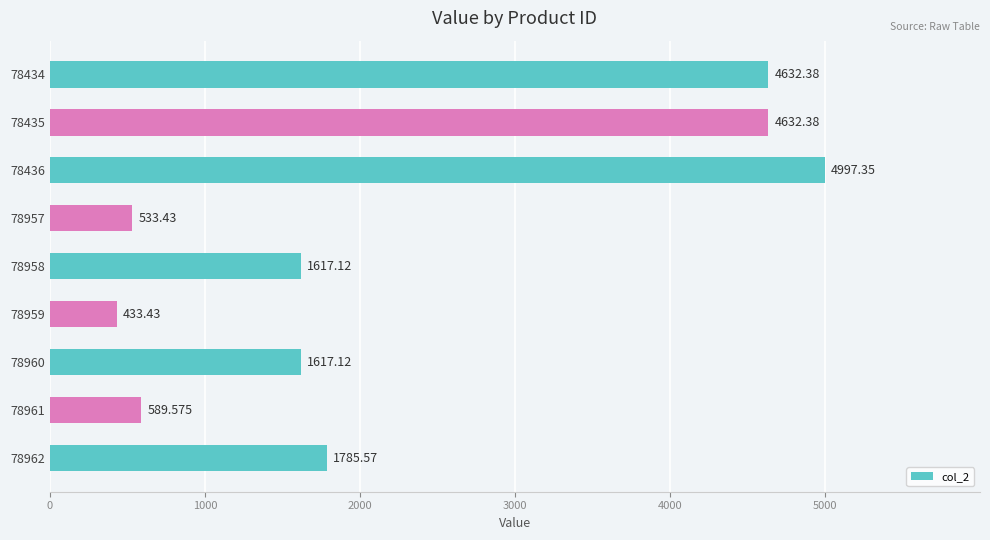

How many series are shown in this chart?

1